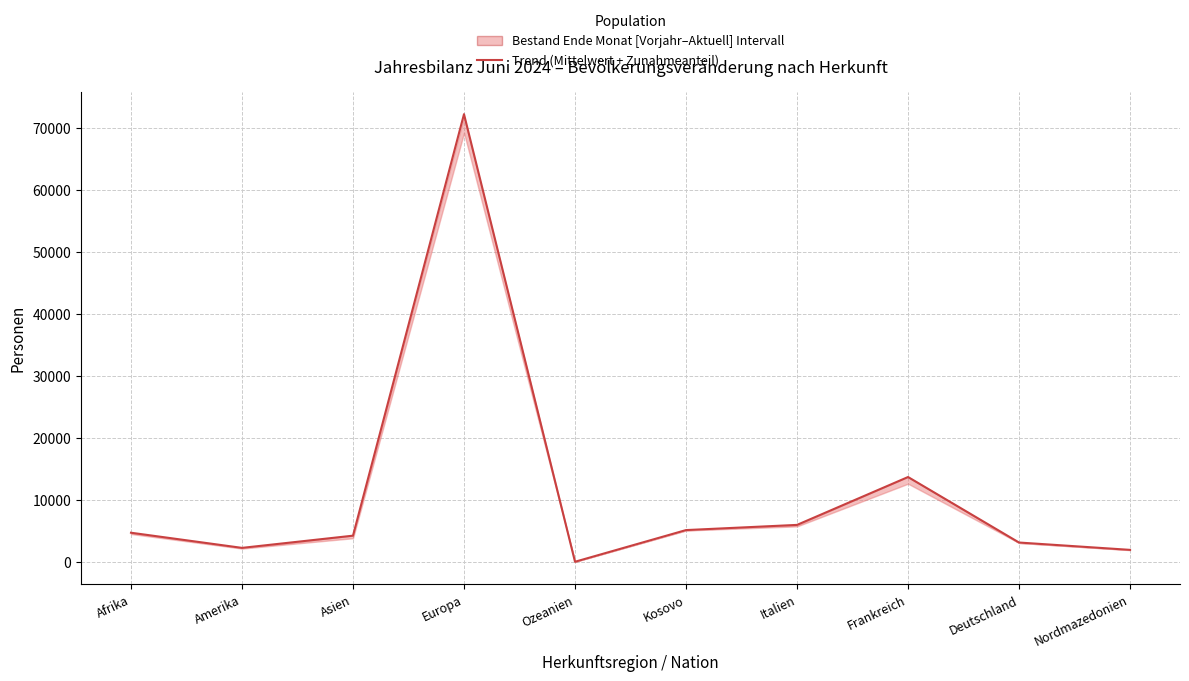

What is the sum of the values at Afrika and Amerika?

6997.3